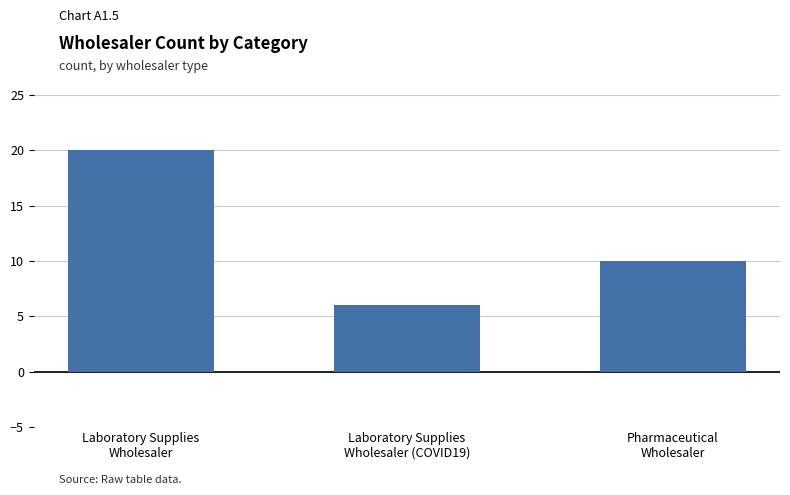

How many bars are there in total?

3